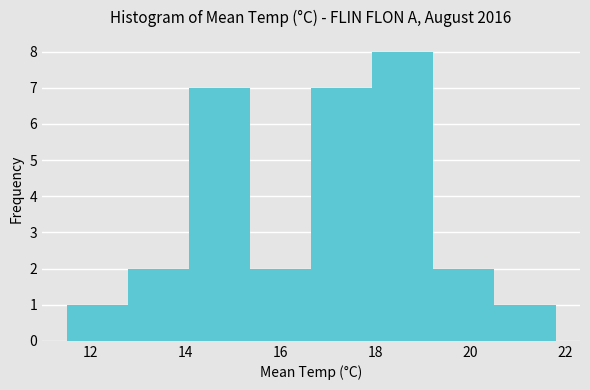

How tall is the bar that spans 19.2 to 20.6 on the x-axis? Neither the bar edges nor the heights are printed on the chart, so give them approximately, as read against the axes.

2